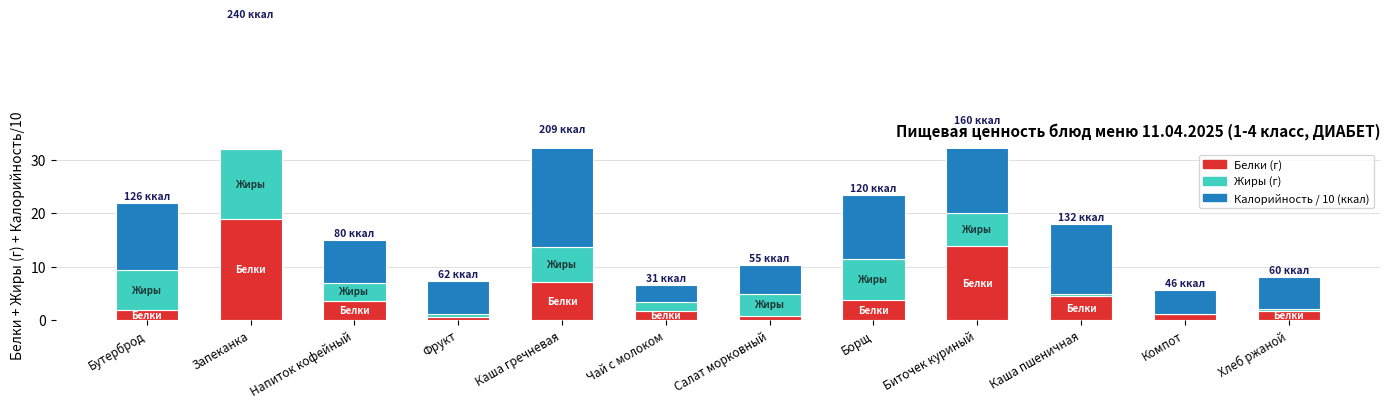

At Каша пшеничная, list the series in order from smallest to largest.

Жиры, Белки, Калорийность / 10